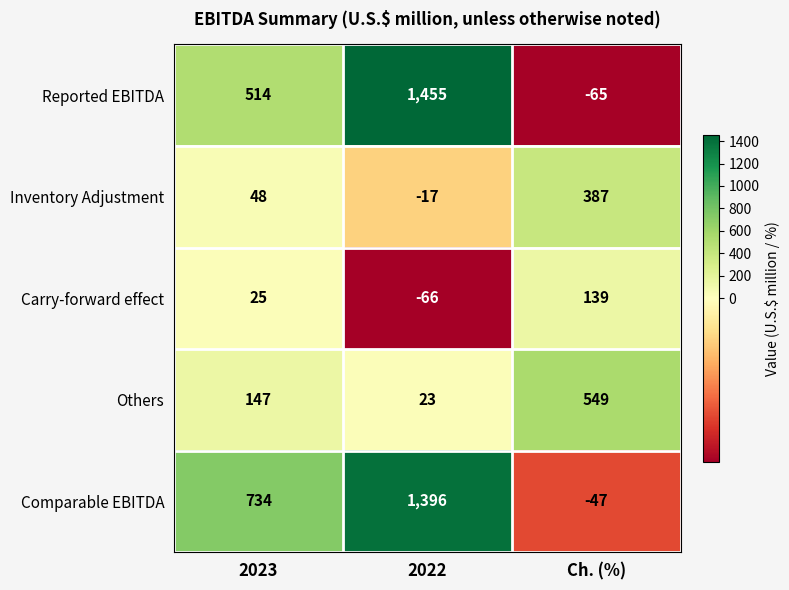

At which category is the sum across all series the highest?

2022